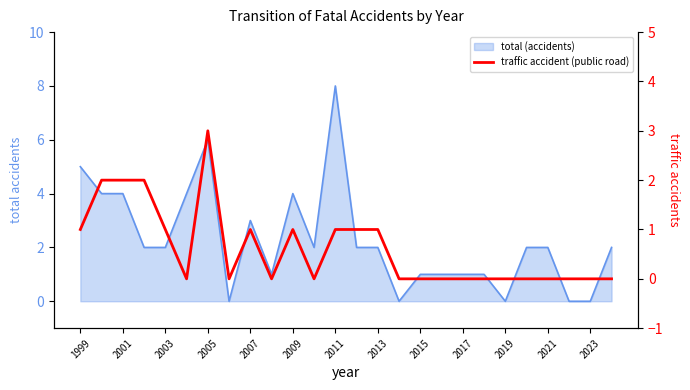

True or false: there are more than 0 points higher than both neighbors.

True